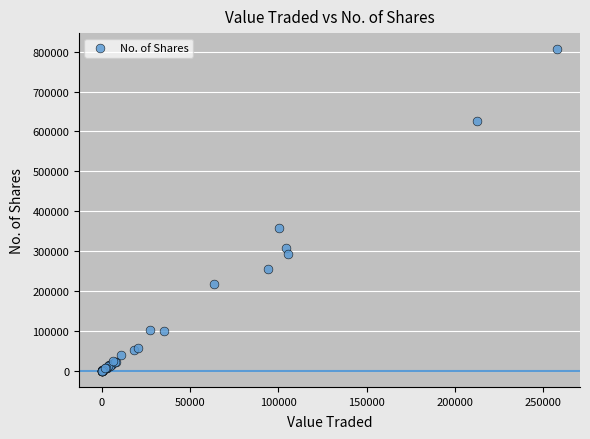

What Y value in the scatter plot is closest to 403183?

359062